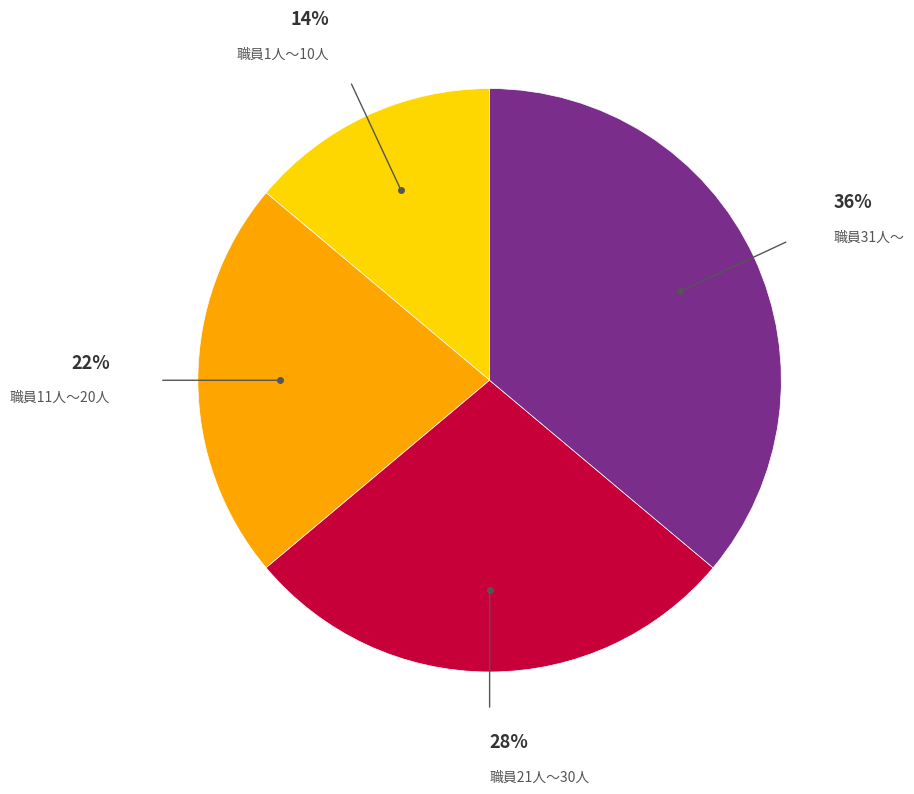

Do 職員1人～10人 and 職員11人～20人 together represent more than half of the pie?

No